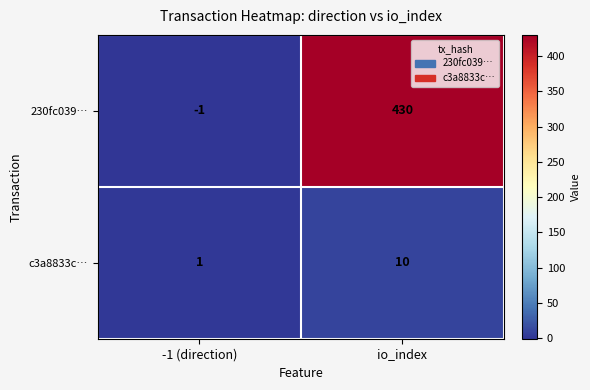

Reading left to right, list all the values displayed in this chart.

230fc039…: -1 (direction)=-1	io_index=430
c3a8833c…: -1 (direction)=1	io_index=10